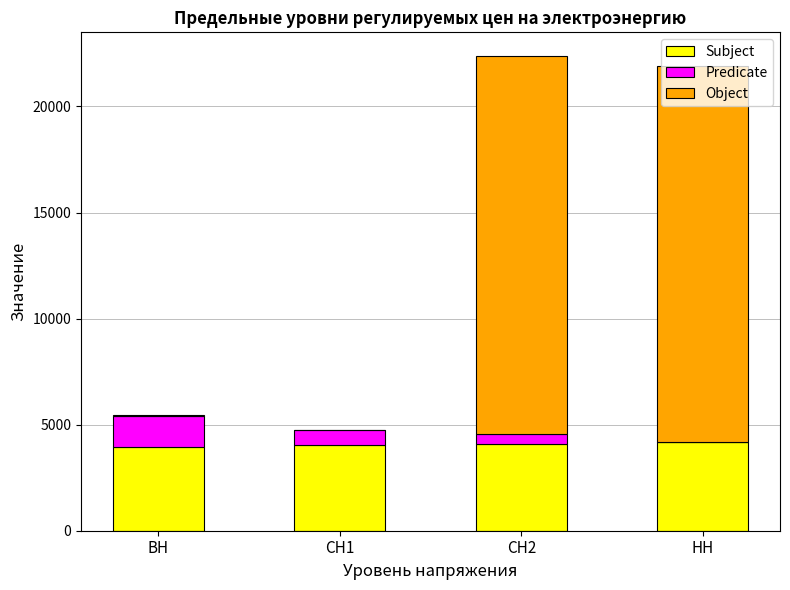

The value of Subject at НН is 4163.2. True or false?

True